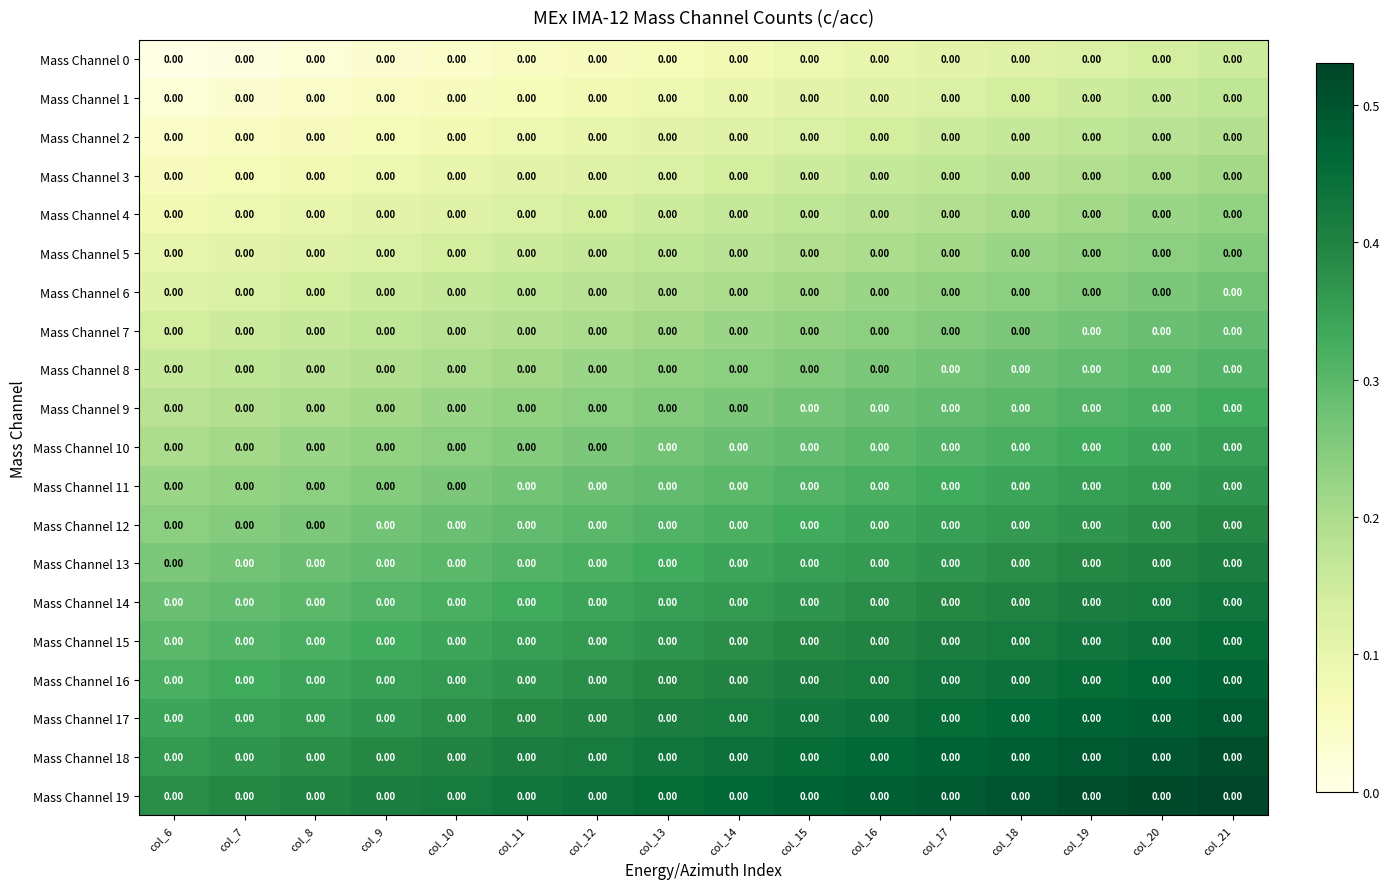

What is the difference between the maximum and minimum values in the Mass Channel 0 series?

0.1